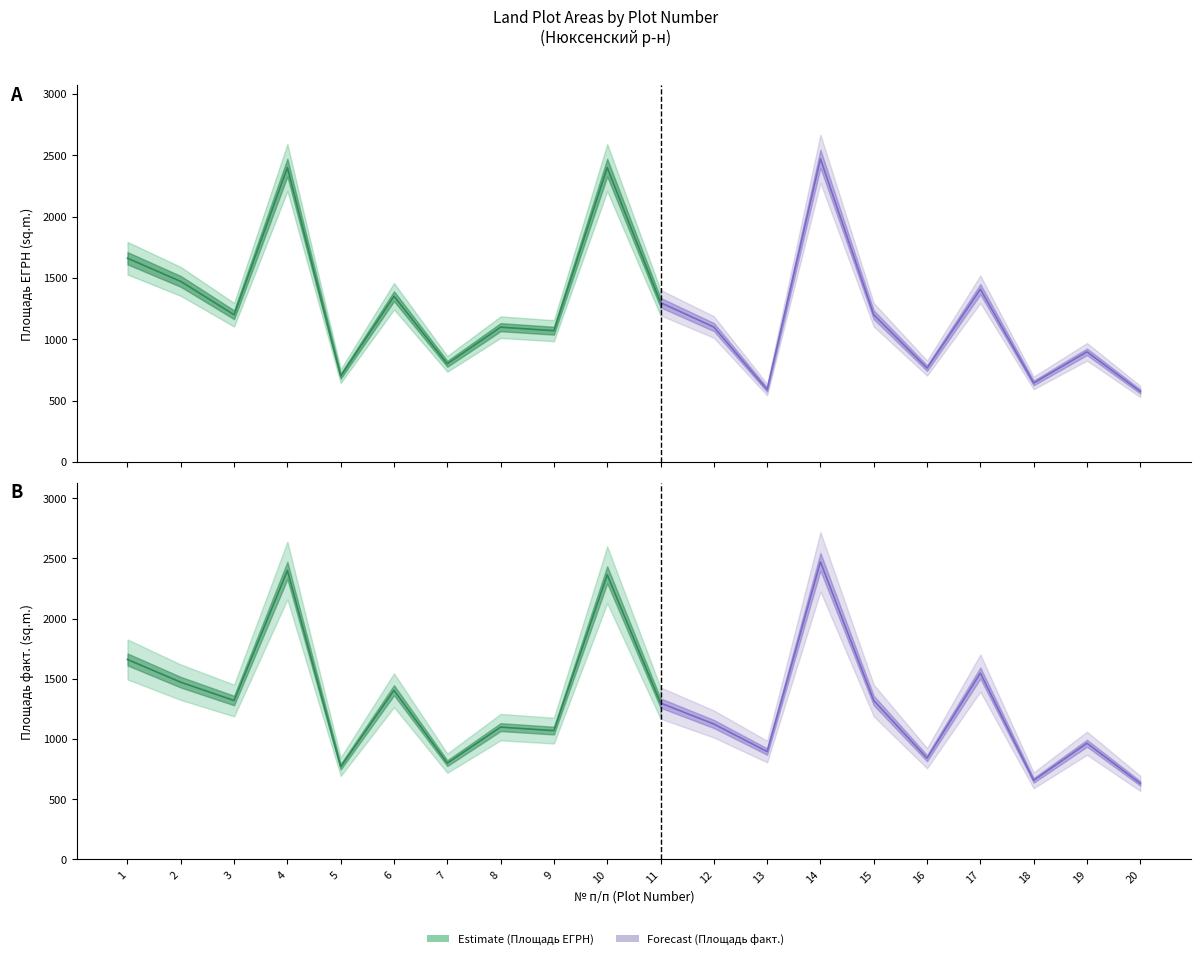

Between which two adjacent categories do Площадь фактическая and Площадь ЕГРН first intersect?

11 and 12